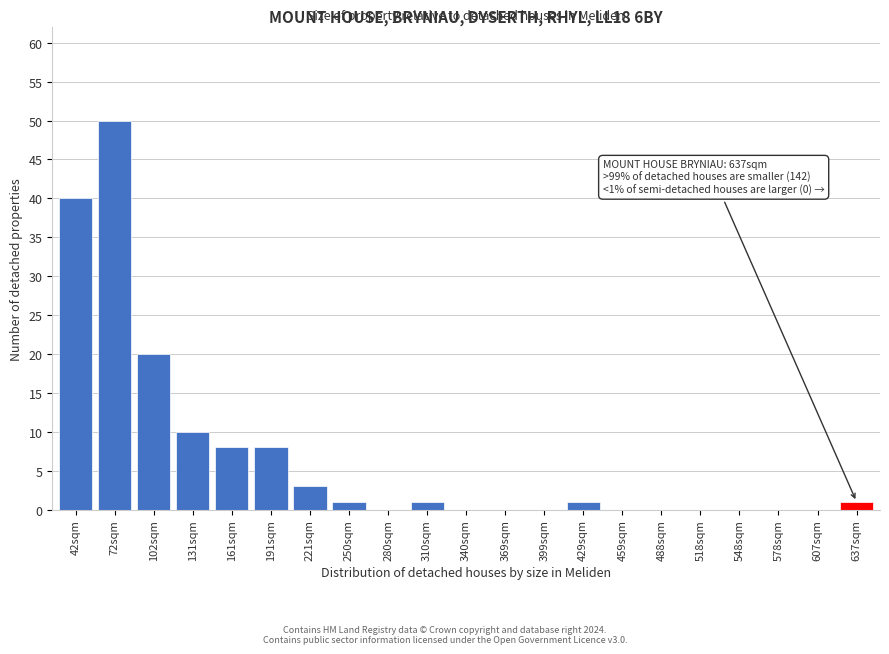

Reading left to right, transcribe all the data shown in this chart.

42sqm=40	72sqm=50	102sqm=20	131sqm=10	161sqm=8	191sqm=8	221sqm=3	250sqm=1	280sqm=0	310sqm=1	340sqm=0	369sqm=0	399sqm=0	429sqm=1	459sqm=0	488sqm=0	518sqm=0	548sqm=0	578sqm=0	607sqm=0	637sqm=1